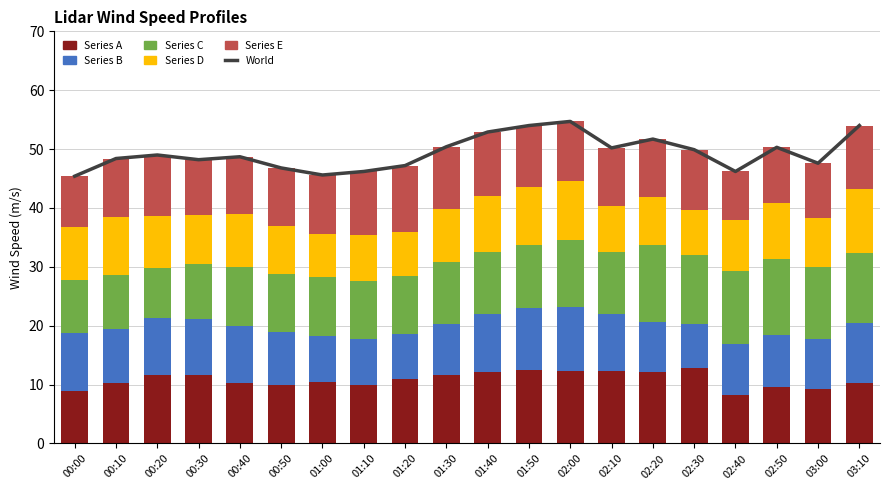

Reading right to left, list all the values displayed in this chart.

World: 54.0	47.6	50.3	46.2	49.9	51.7	50.2	54.7	54.0	52.9	50.4	47.2	46.2	45.6	46.8	48.7	48.2	49.0	48.4	45.4
Series A: 10.2	9.2	9.6	8.2	12.9	12.2	12.3	12.3	12.5	12.2	11.7	11.0	9.9	10.5	9.9	10.3	11.6	11.6	10.2	9.0
Series B: 10.3	8.6	8.8	8.7	7.4	8.5	9.7	10.9	10.5	9.8	8.6	7.6	7.9	7.8	9.0	9.6	9.5	9.7	9.2	9.7
Series C: 11.9	12.1	13.0	12.4	11.7	13.0	10.6	11.4	10.7	10.5	10.6	9.9	9.8	9.9	9.9	10.0	9.4	8.5	9.3	9.0
Series D: 10.9	8.4	9.5	8.6	7.7	8.1	7.8	10.0	9.8	9.5	8.9	7.4	7.8	7.4	8.2	9.1	8.3	8.8	9.7	9.0
Series E: 10.7	9.3	9.4	8.3	10.2	9.9	9.8	10.1	10.5	10.9	10.6	11.3	10.8	10.0	9.8	9.7	9.4	10.4	10.0	8.7